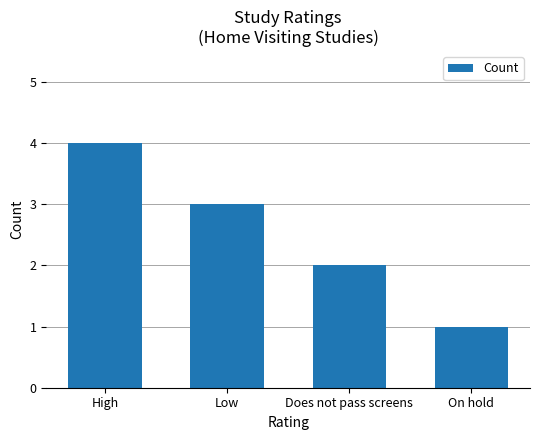

Count the values in the range 2 to 4.

3